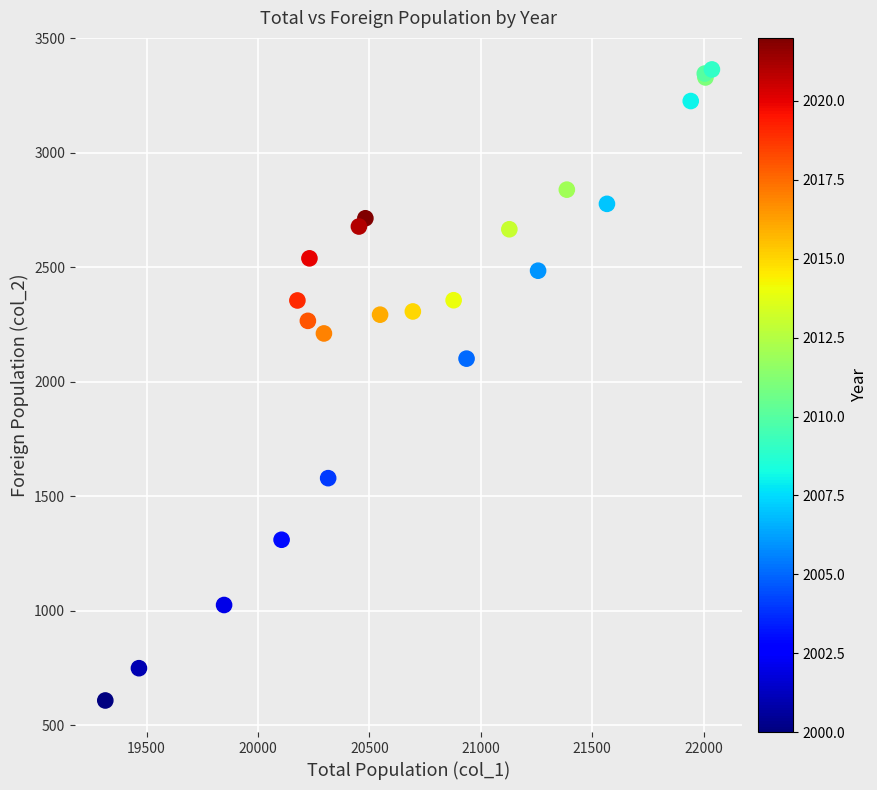

What Y value in the scatter plot is closest to 1986?

2101